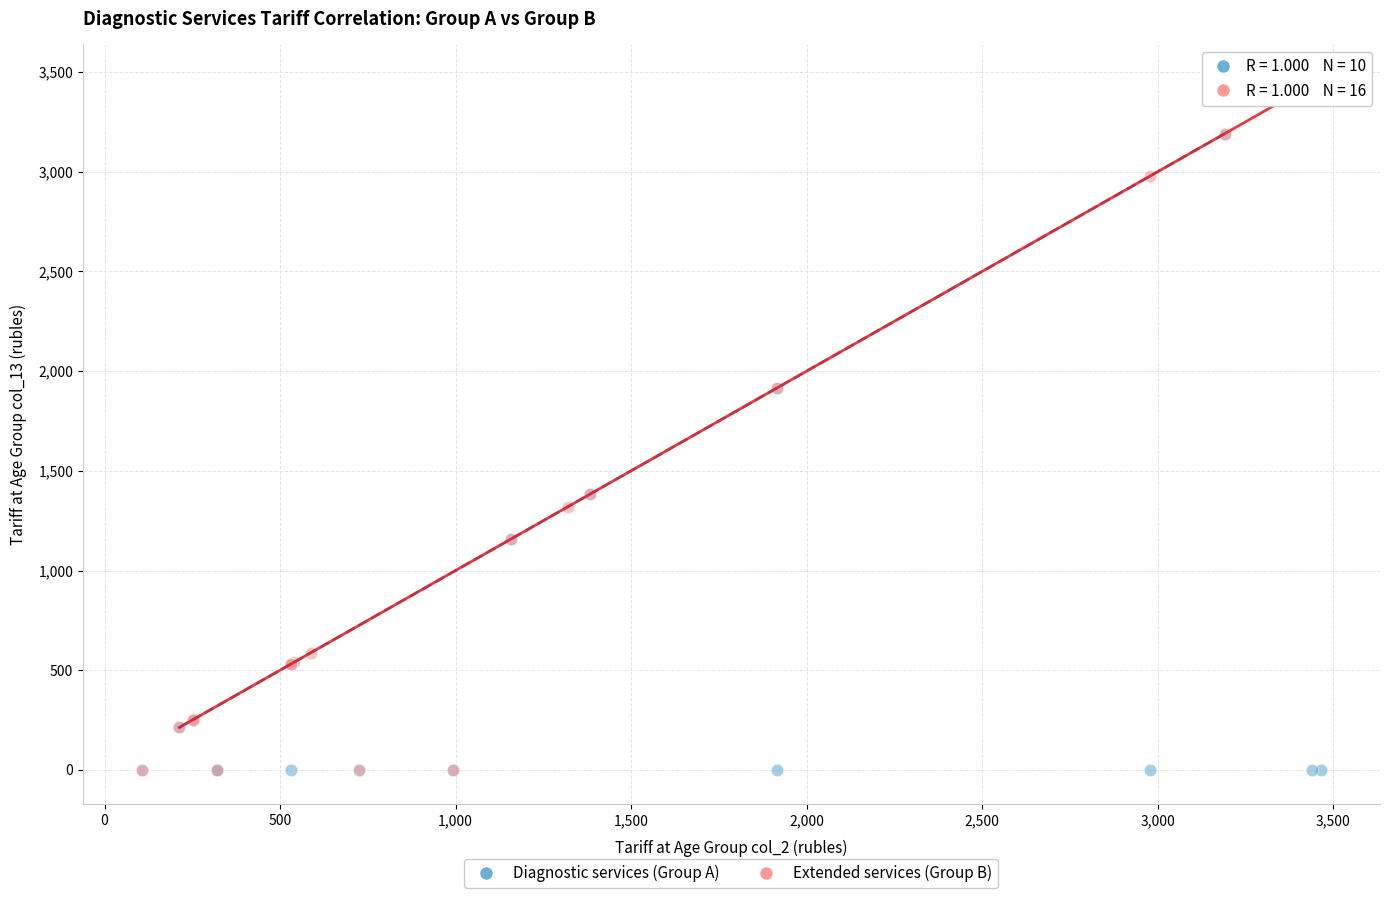

Which series has the widest spread of Y values?

Extended services (Group B)